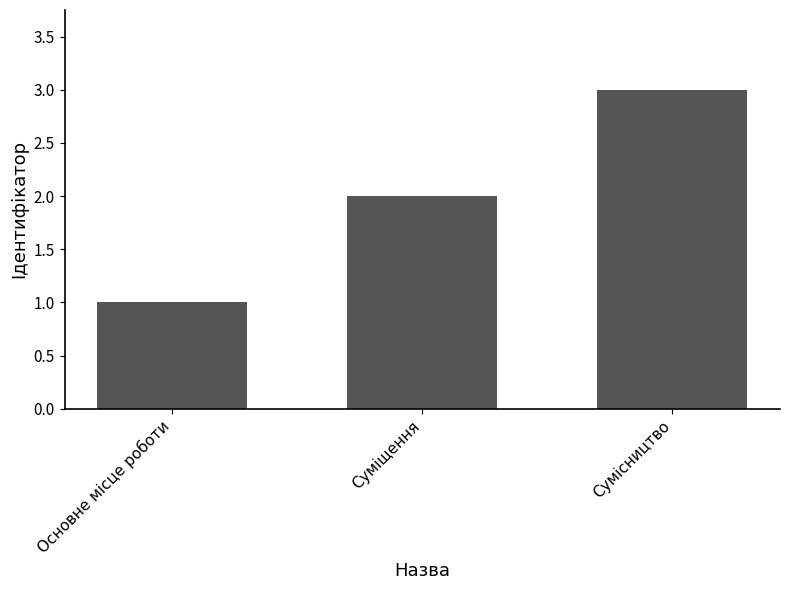

At which label is the value closest to 2?

Суміщення